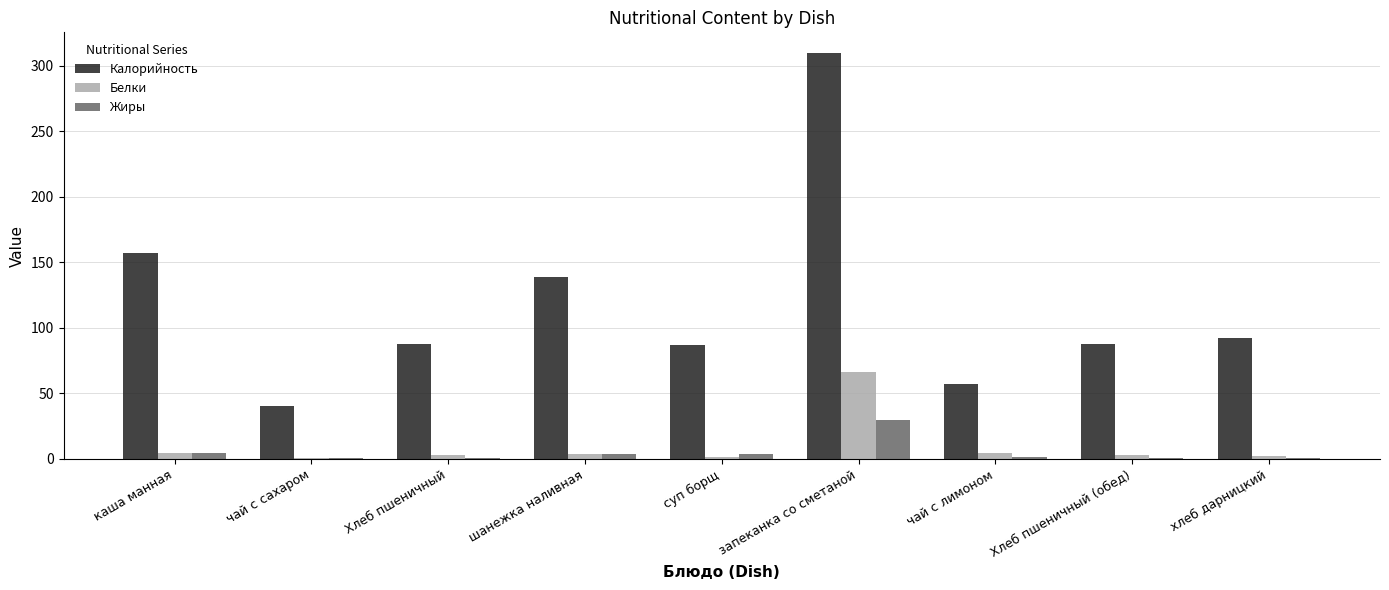

What is the highest value of the Белки series?

66.0